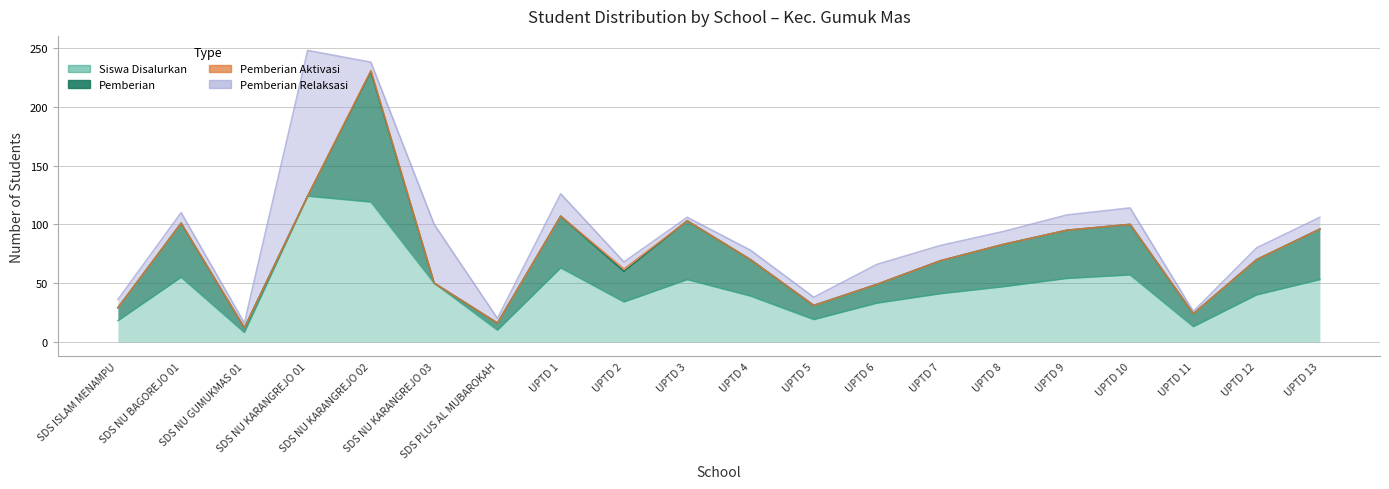

What is the value of the Pemberian Relaksasi point at the 3rd from the left?

4